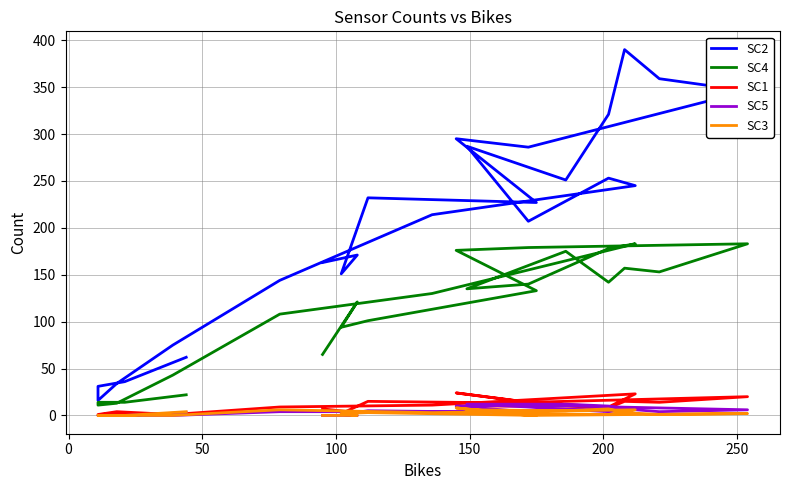

Which series has the largest total across all categories?

SC2